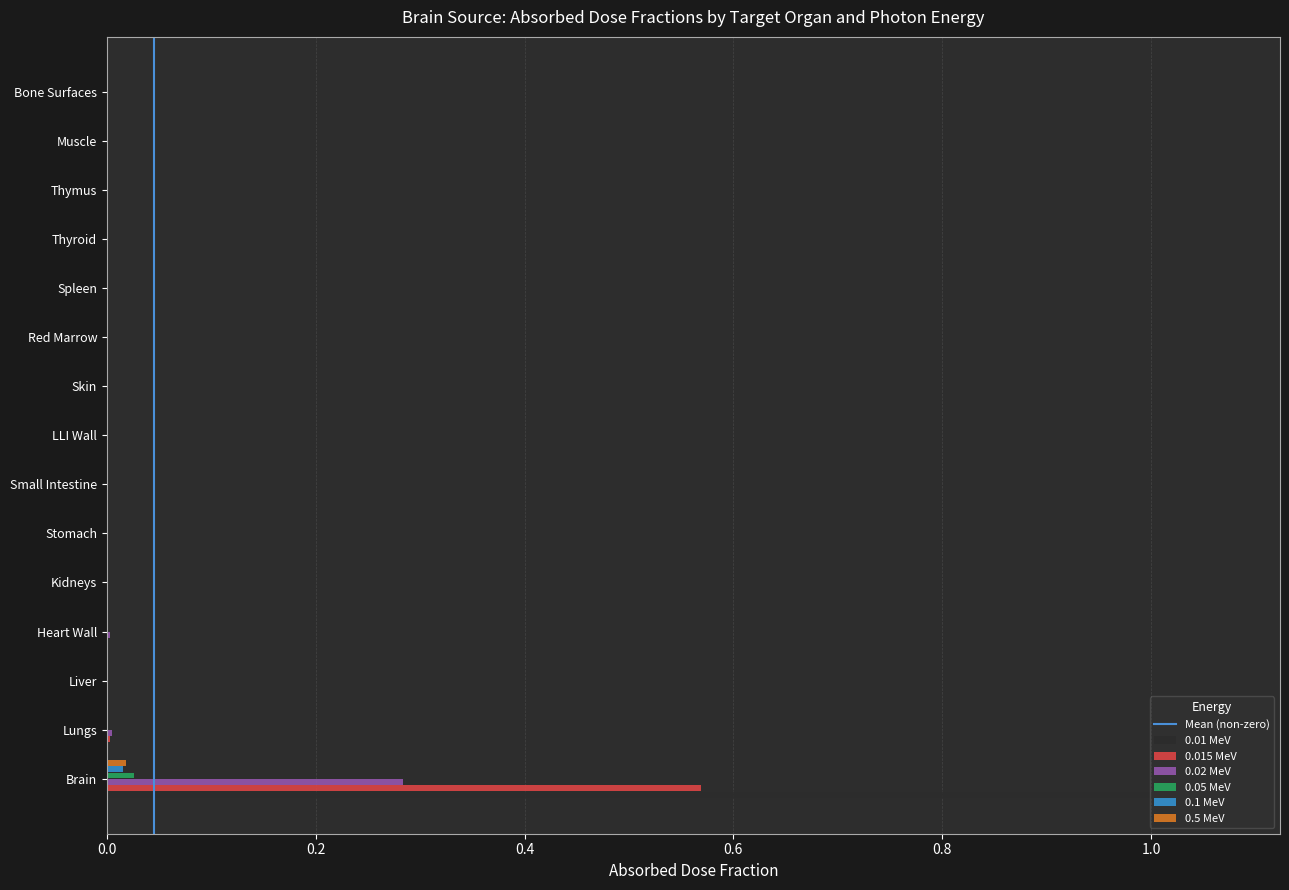

How many distinct data groups are displayed?

6